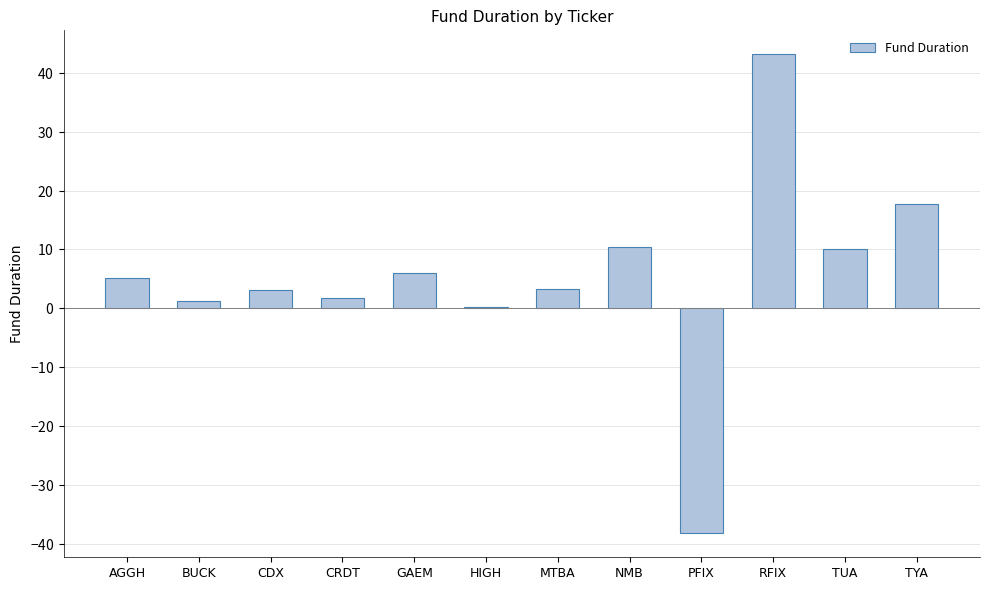

Rank the categories by value from lowest to highest.

PFIX, HIGH, BUCK, CRDT, CDX, MTBA, AGGH, GAEM, TUA, NMB, TYA, RFIX